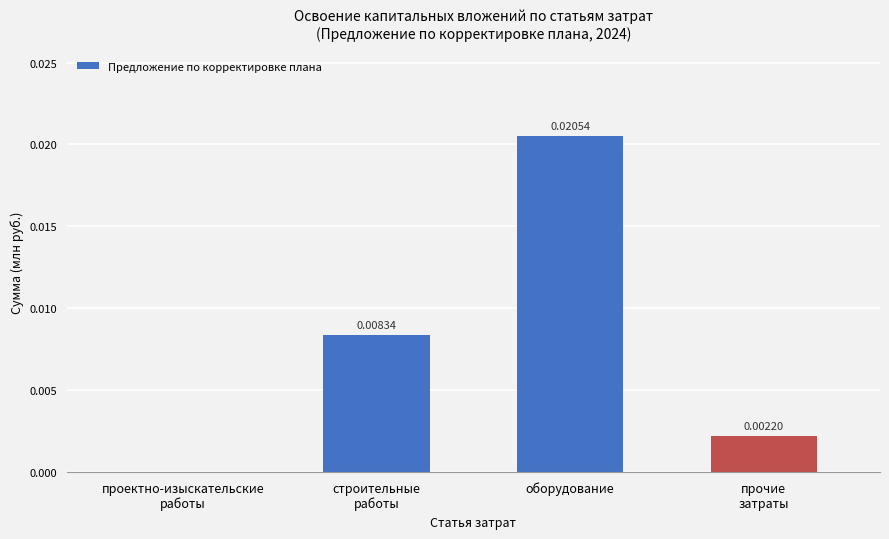

Which category has the highest value across all series?

оборудование